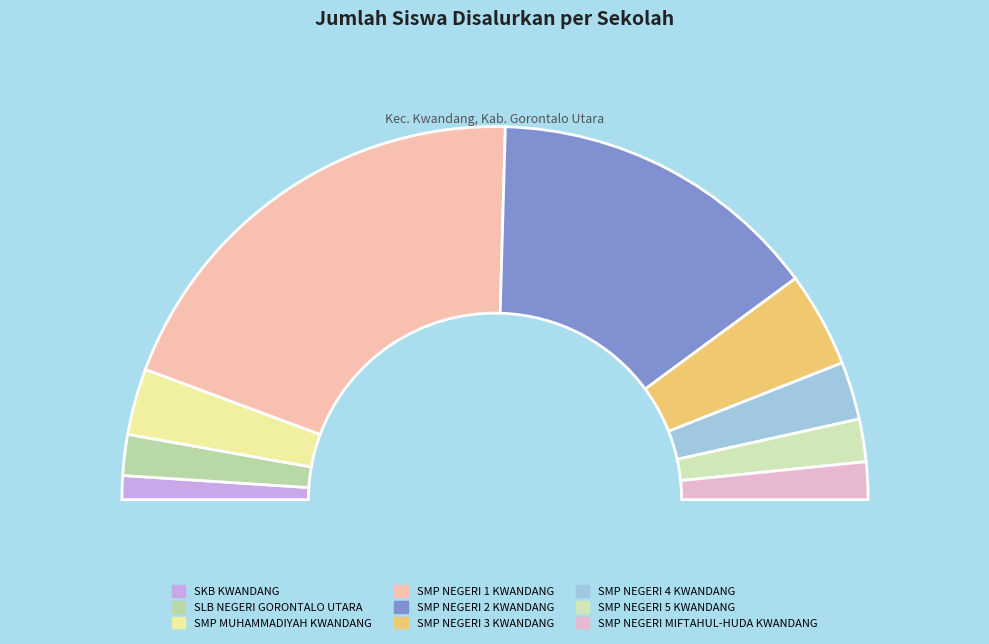

Does SMP NEGERI 1 KWANDANG represent more than half of the total?

No